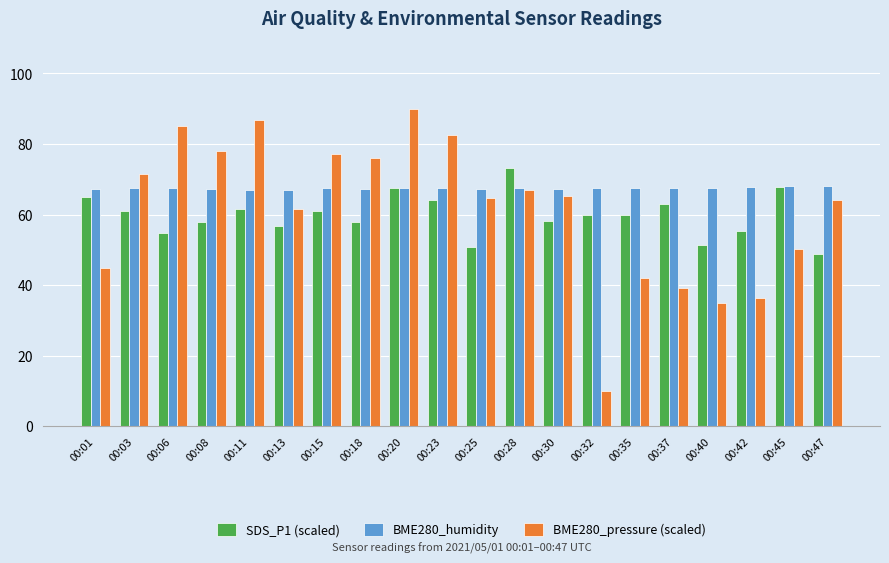

Is the value of BME280_humidity at 00:06 greater than the value of BME280_pressure (scaled) at 00:35?

Yes